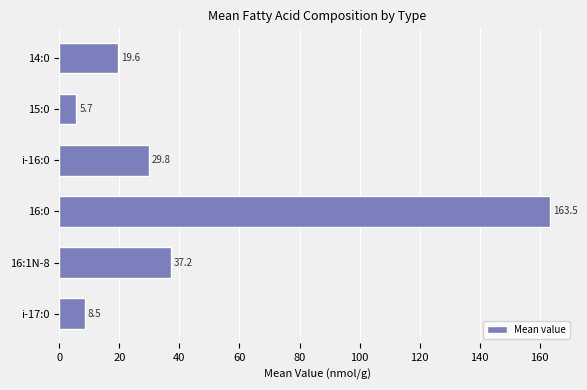

Reading top to bottom, what are all the values shown in this chart?

14:0=19.6	15:0=5.7	i-16:0=29.8	16:0=163.5	16:1N-8=37.2	i-17:0=8.5